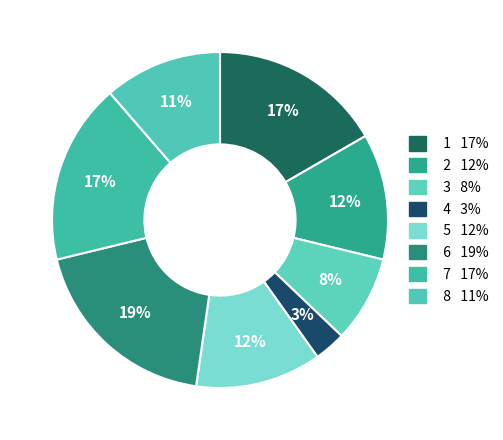

To the nearest percent, what portion does 2 represent?

12%